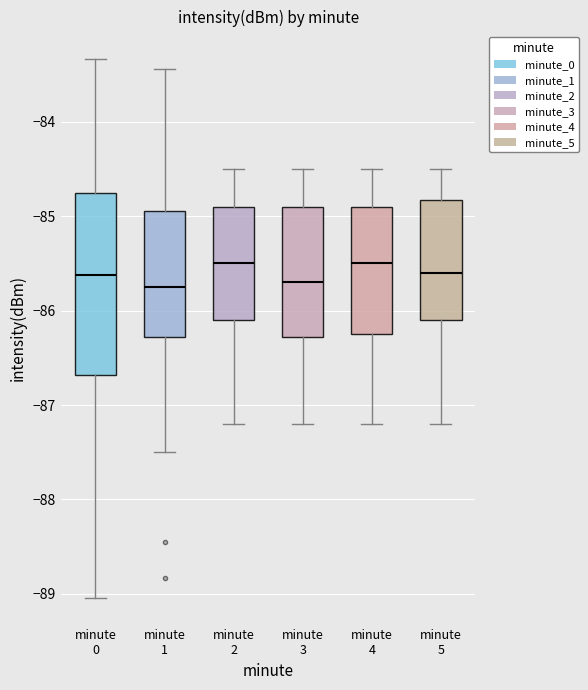

Reading left to right, transcribe this box plot: for each box, give where its median line is, the range the box spans, and where its two whiskers end, as read against the y-axis. The values are not printed on the chart, so give them approximately, as read against the axis.

minute 0: median -85.6, box -86.7 to -84.7, whiskers -89.0 to -83.3
minute 1: median -85.7, box -86.3 to -84.9, whiskers -87.5 to -83.4
minute 2: median -85.5, box -86.1 to -84.9, whiskers -87.2 to -84.5
minute 3: median -85.7, box -86.3 to -84.9, whiskers -87.2 to -84.5
minute 4: median -85.5, box -86.2 to -84.9, whiskers -87.2 to -84.5
minute 5: median -85.6, box -86.1 to -84.8, whiskers -87.2 to -84.5